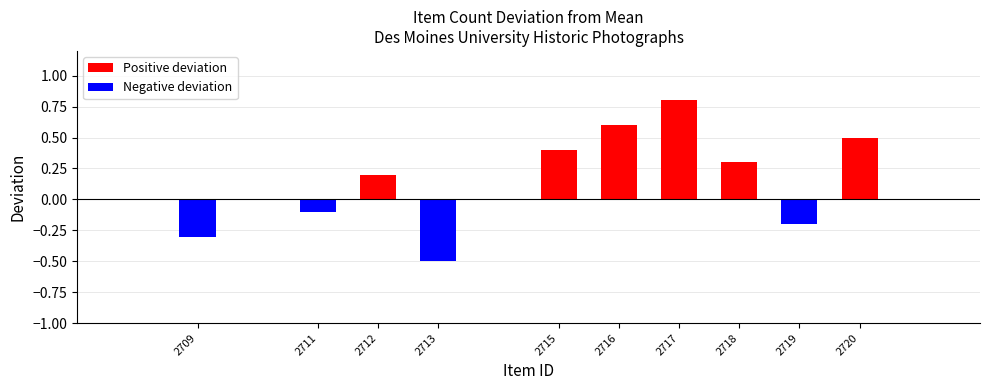

Reading left to right, what are all the values shown in this chart?

-0.3	-0.1	0.2	-0.5	0.4	0.6	0.8	0.3	-0.2	0.5